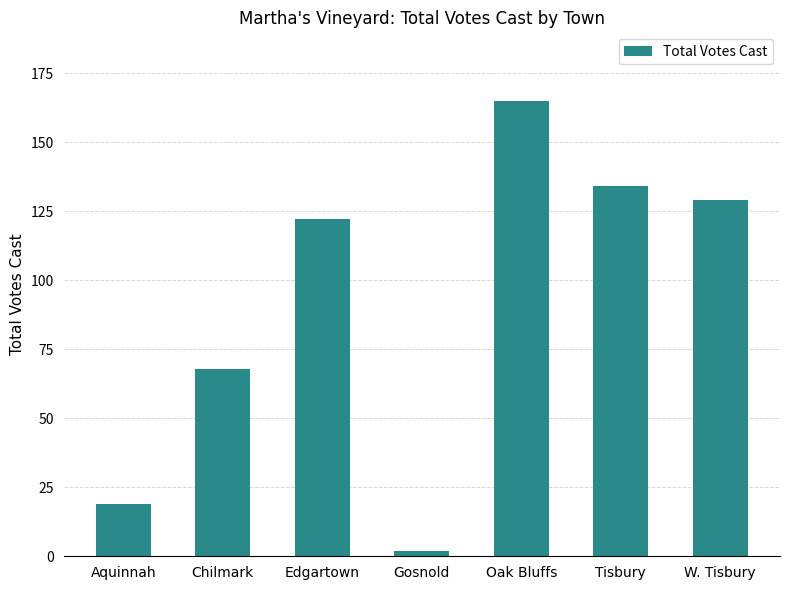

Rank the categories by value from highest to lowest.

Oak Bluffs, Tisbury, W. Tisbury, Edgartown, Chilmark, Aquinnah, Gosnold